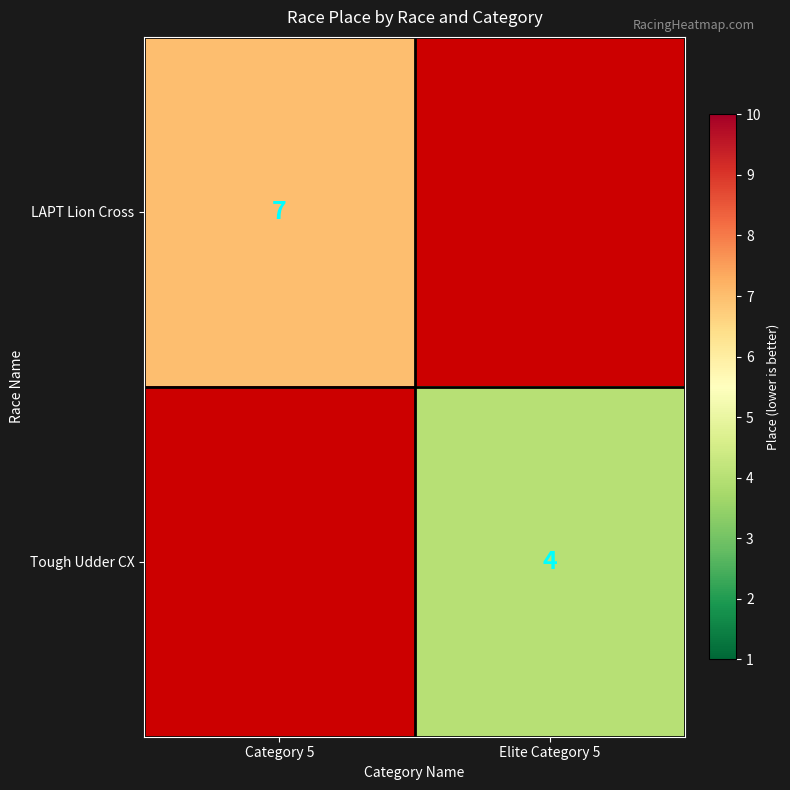

Is it true that LAPT Lion Cross equals 7 at Category 5?

True